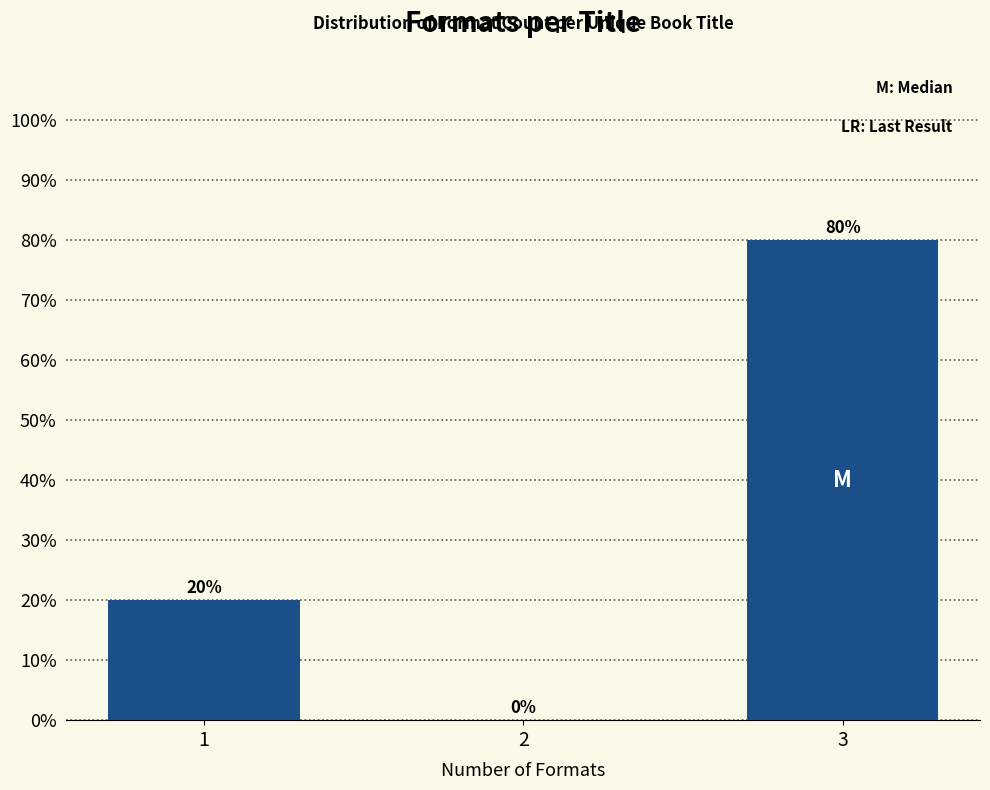

Are the bars horizontal?

No